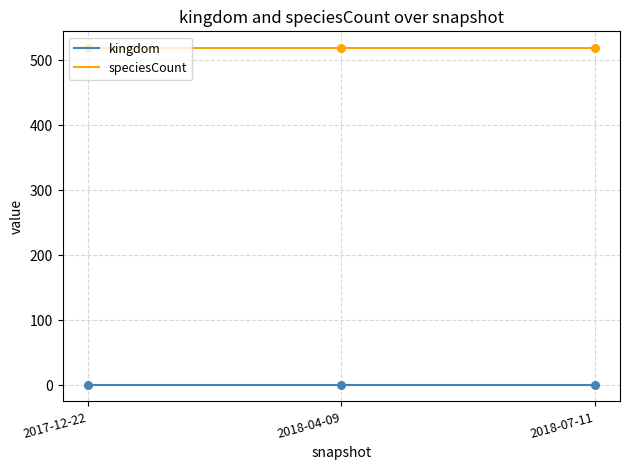

What is the maximum value for speciesCount?

519